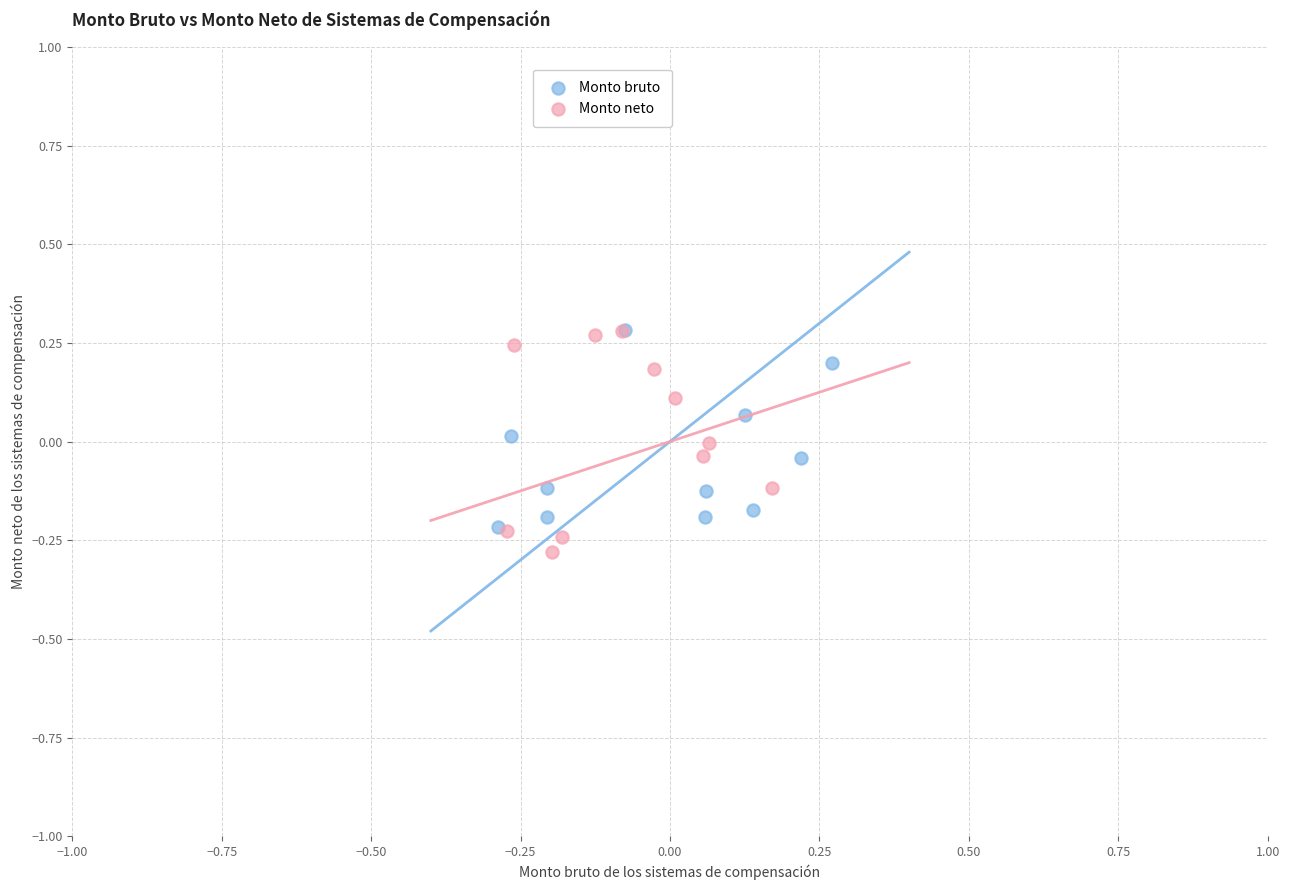

Which series has the widest spread of Y values?

Monto neto